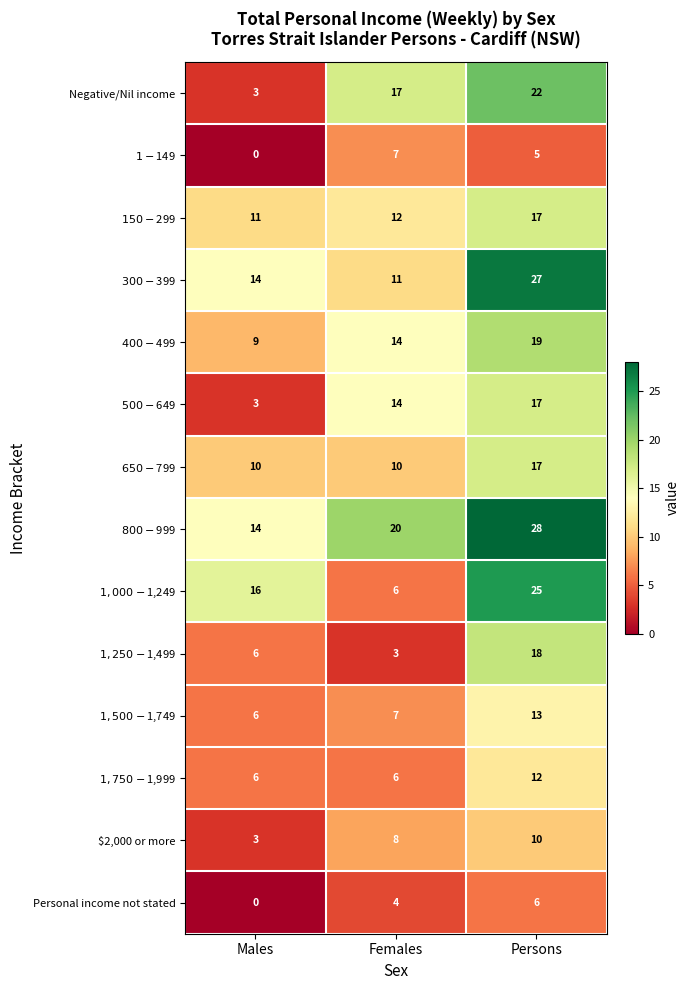

The Negative/Nil income series shows 3 at Males. True or false?

True